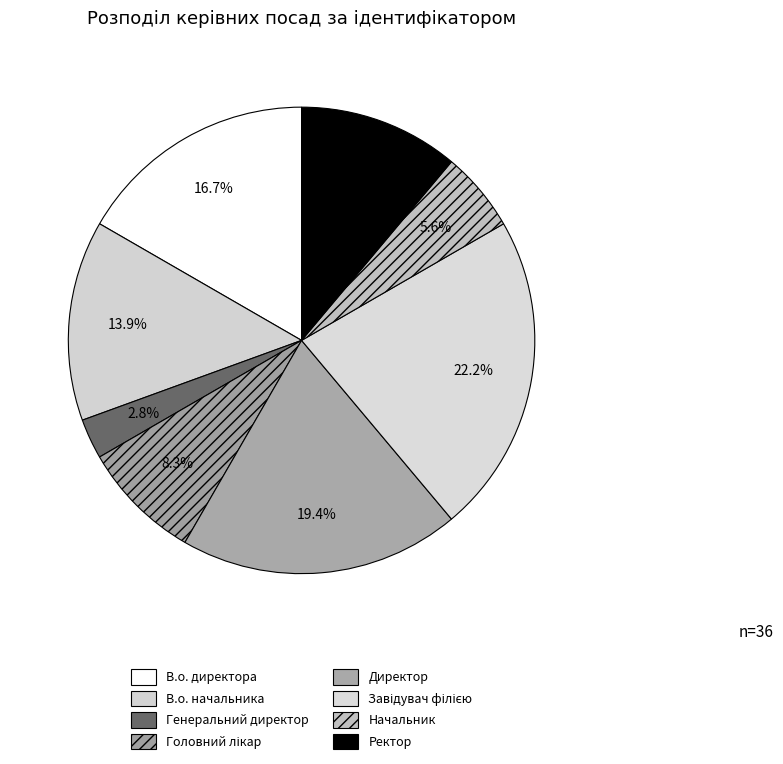

What is the change in value from Генеральний директор to Начальник?

+1